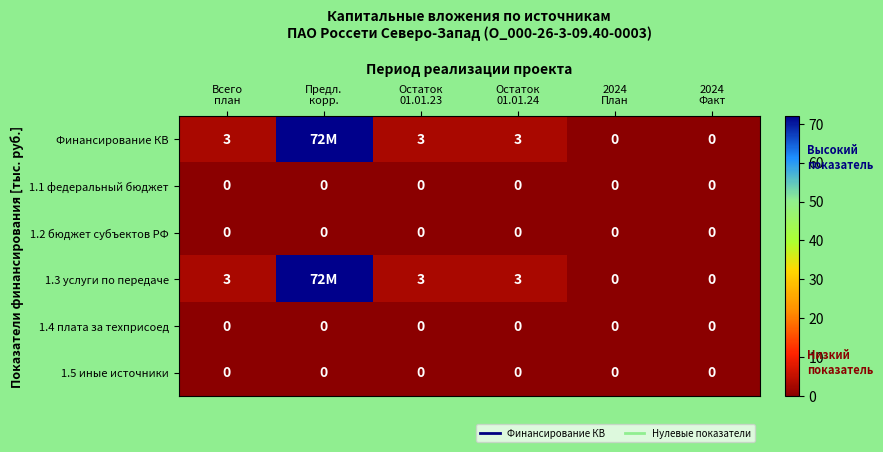

Which series changed the most between Предл. корр. and 2024 План?

Финансирование КВ